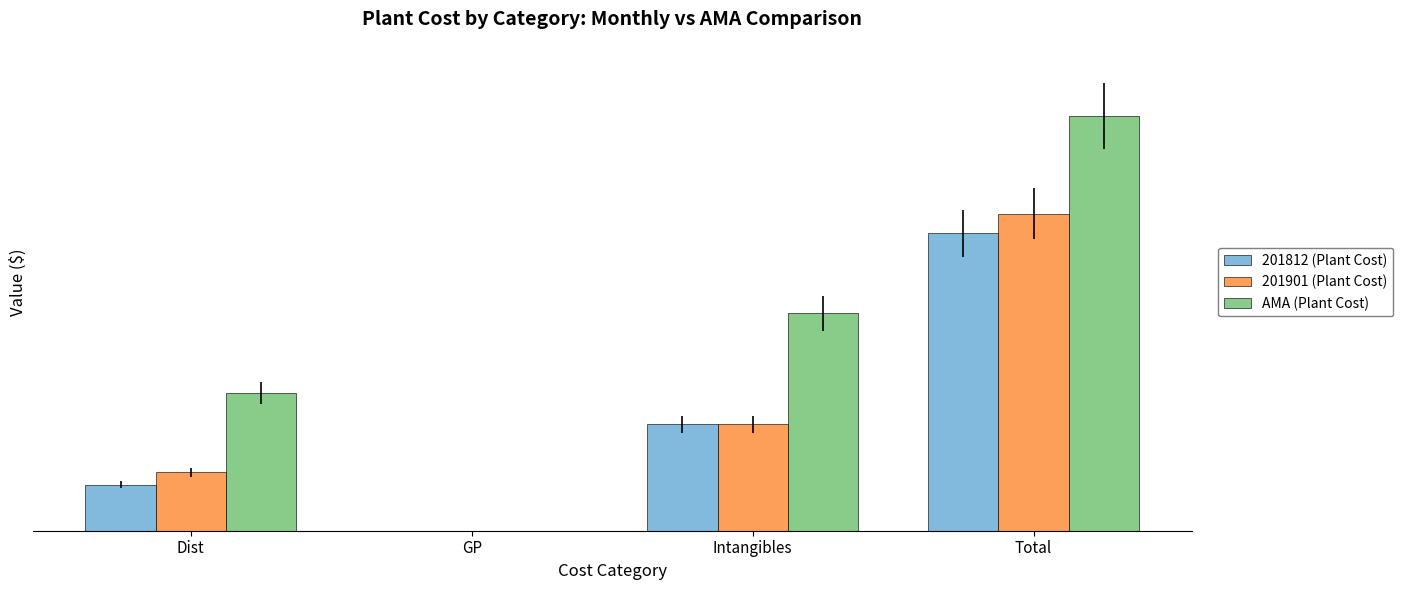

Are the bars horizontal?

No